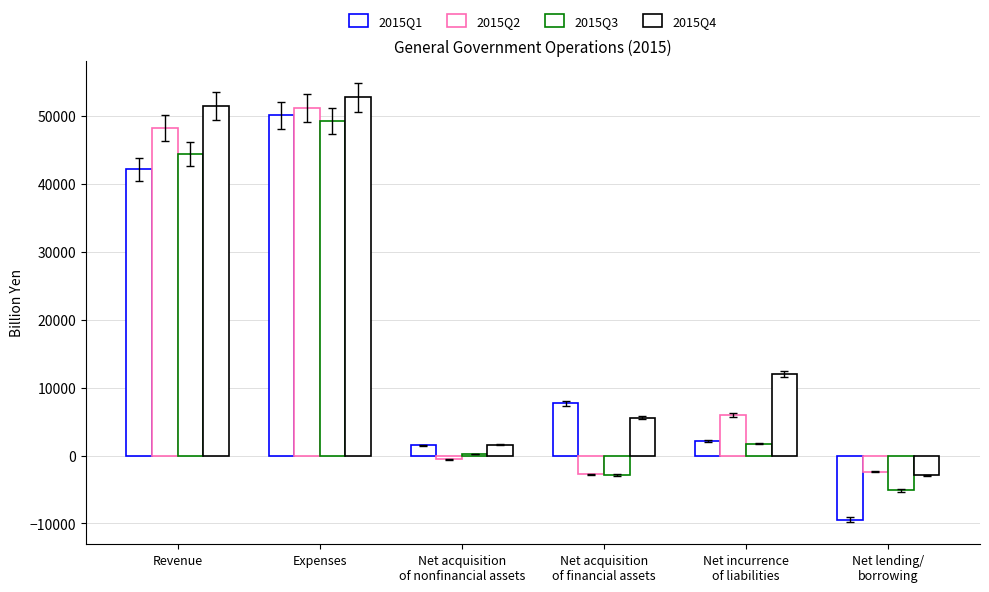

What is the difference between the 2015Q4 values at Expenses and Net acquisition
of nonfinancial assets?

51156.7